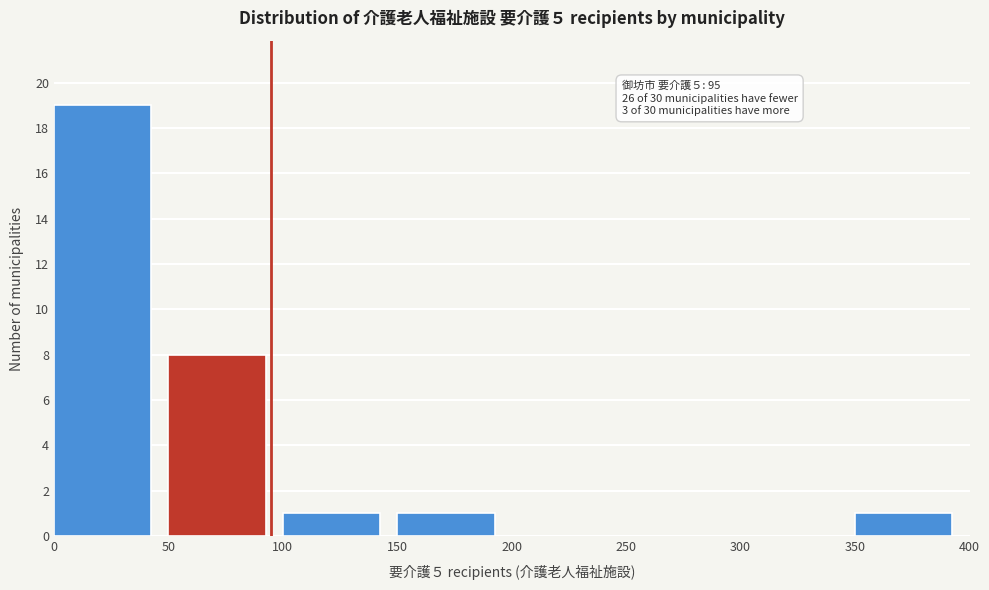

Which range on the x-axis has the tallest bar?

0 to 50